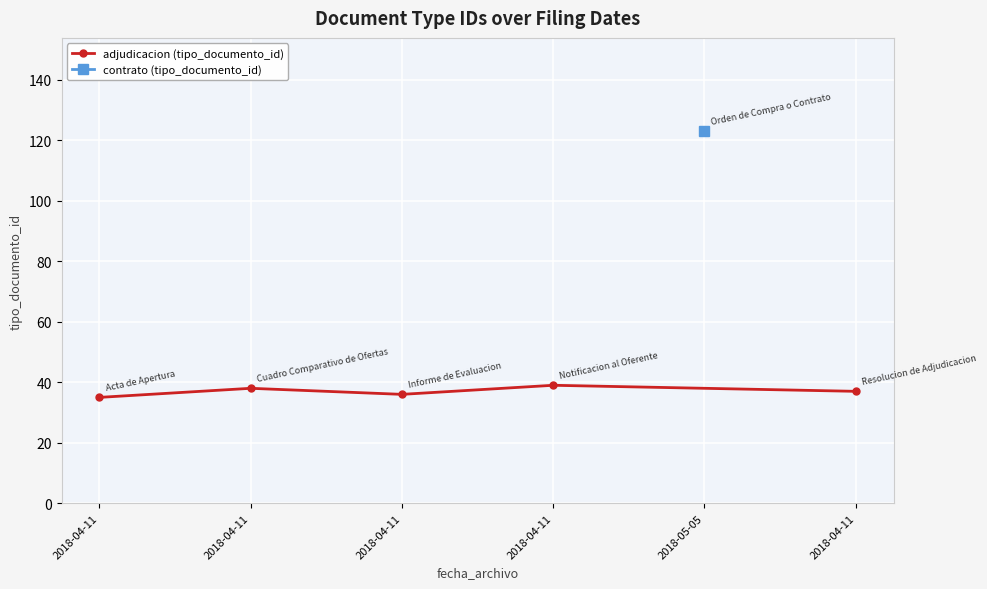

What is the label of the 5th point from the right?

2018-04-11